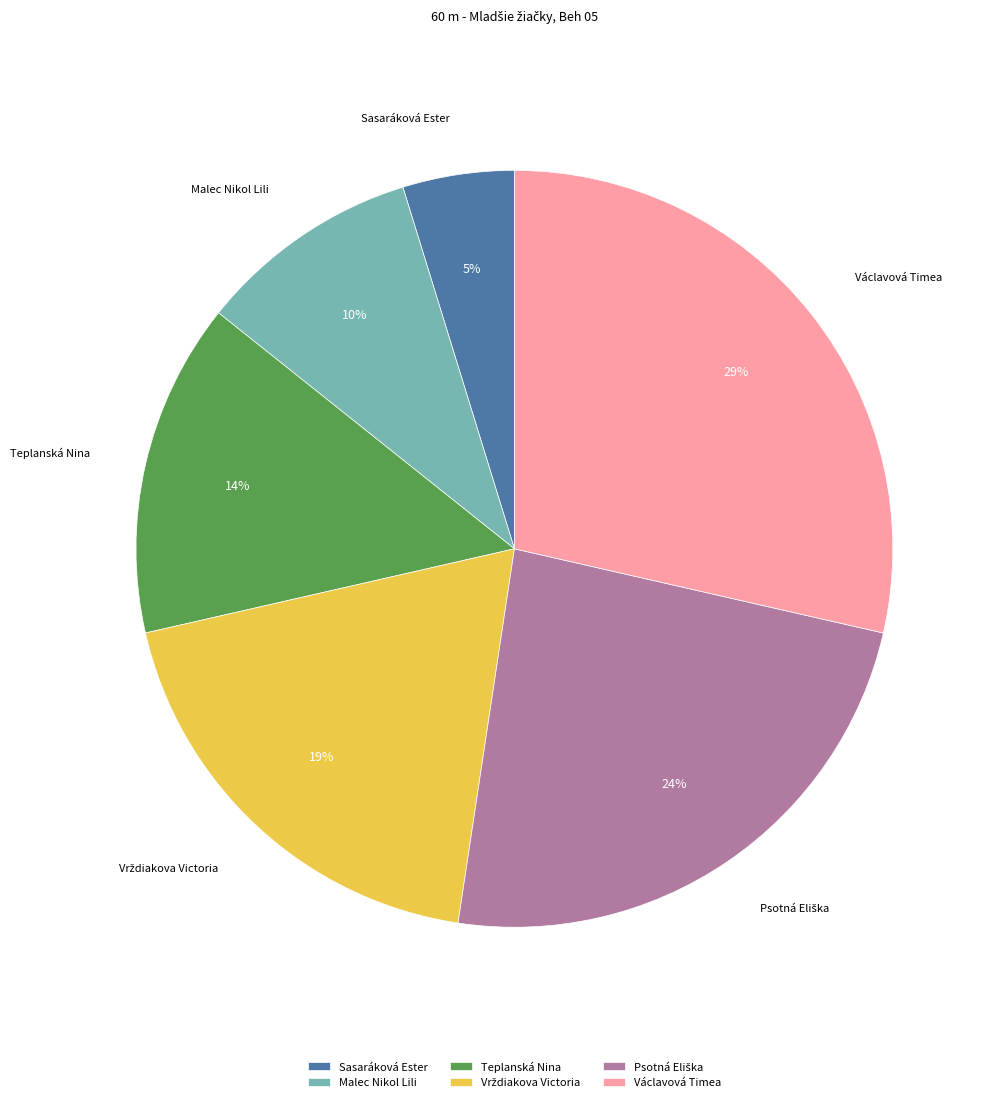

Is it true that Václavová Timea is 29% of the pie?

True